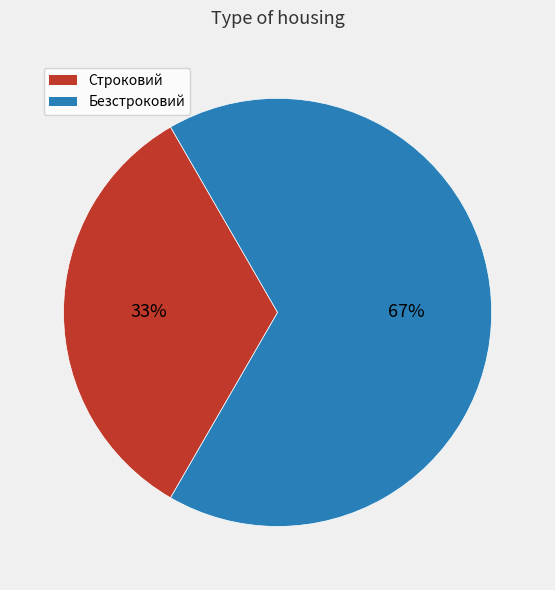

To the nearest percent, what percentage of the pie is Безстроковий?

67%